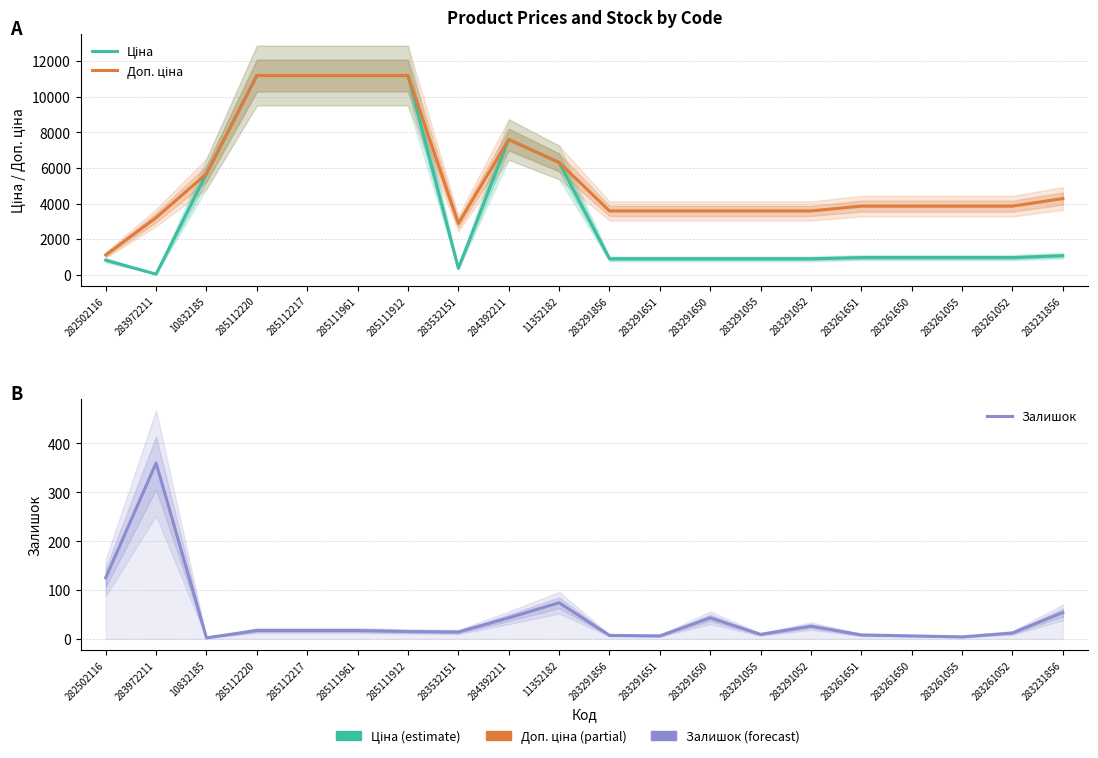

Is the value of Доп. ціна at 285112217 greater than the value of Ціна at 283261052?

Yes